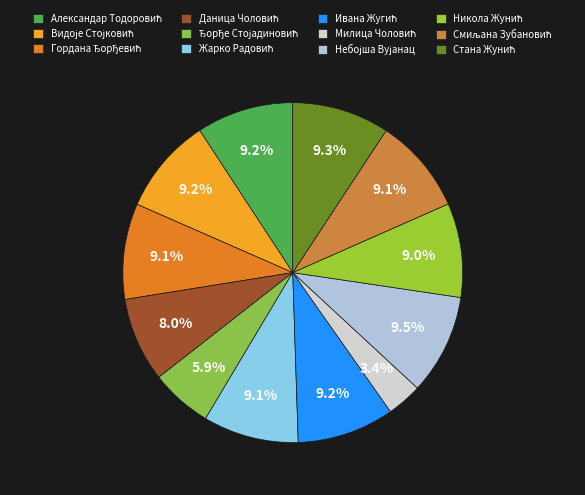

Which slice is the largest?

Небојша Вујанац